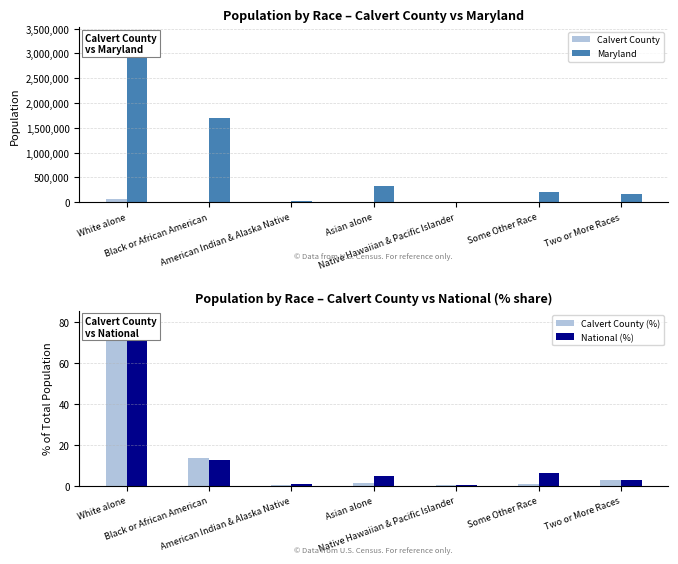

Reading left to right, what are all the values shown in this chart?

Calvert County: White alone=72231.0	Black or African American=11930.0	American Indian & Alaska Native=329.0	Asian alone=1260.0	Native Hawaiian & Pacific Islander=44.0	Some Other Race=578.0	Two or More Races=2365.0
Maryland: White alone=3359284.0	Black or African American=1700298.0	American Indian & Alaska Native=20420.0	Asian alone=318853.0	Native Hawaiian & Pacific Islander=3157.0	Some Other Race=206832.0	Two or More Races=164708.0
Calvert County (%): White alone=81.4	Black or African American=13.4	American Indian & Alaska Native=0.4	Asian alone=1.4	Native Hawaiian & Pacific Islander=0.0	Some Other Race=0.7	Two or More Races=2.7
National (%): White alone=72.4	Black or African American=12.6	American Indian & Alaska Native=0.9	Asian alone=4.8	Native Hawaiian & Pacific Islander=0.2	Some Other Race=6.2	Two or More Races=2.9